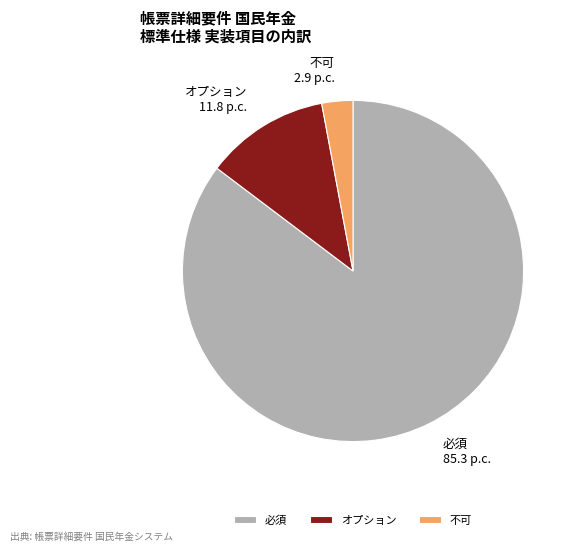

Which slice is the largest?

必須